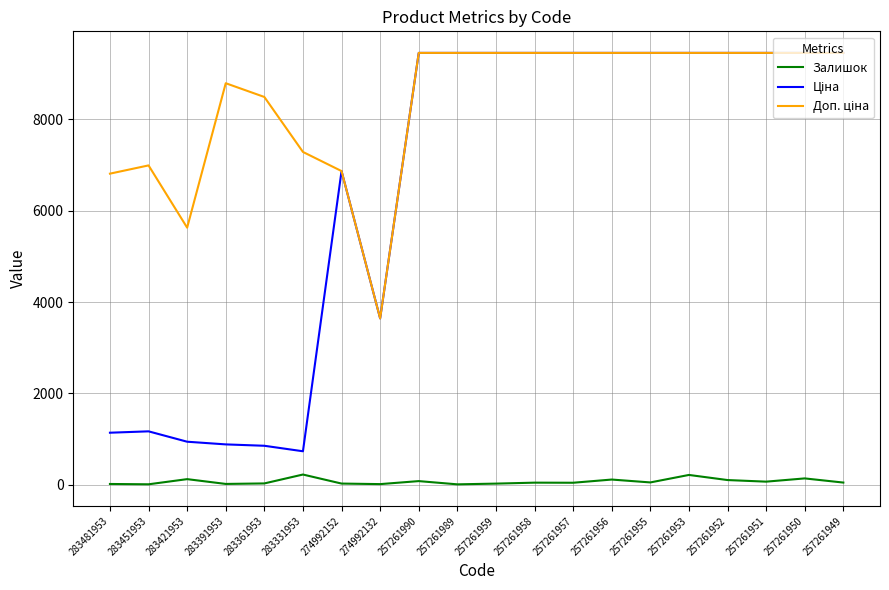

What is the greatest value displayed?

9458.9